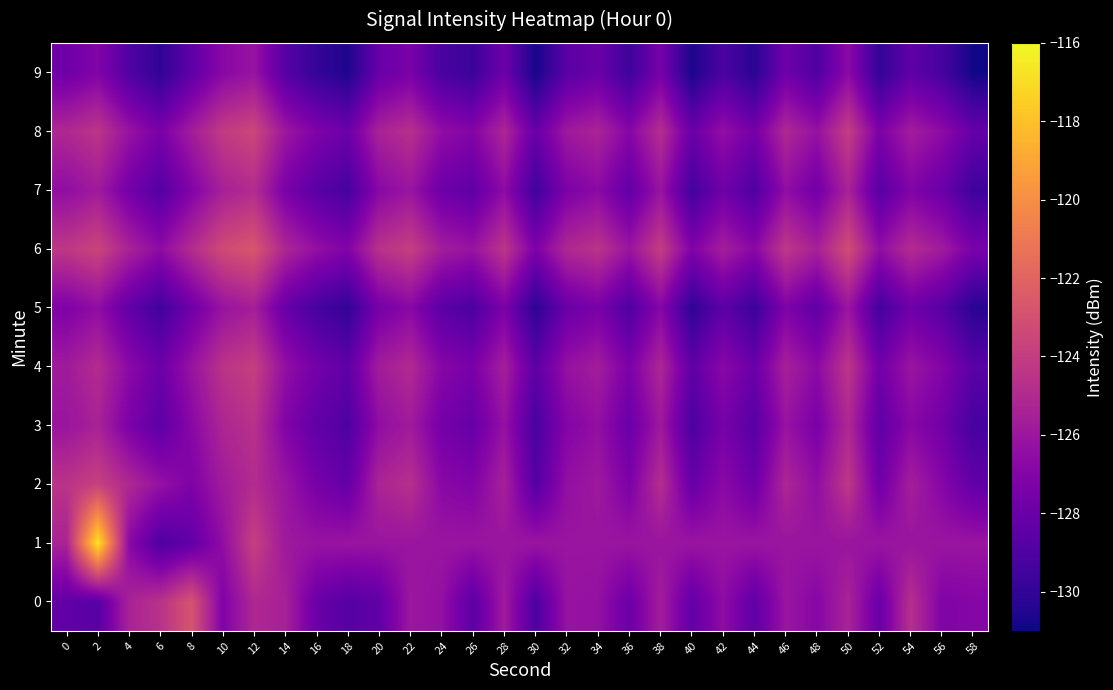

Which has a higher value, 40 or 48?

48